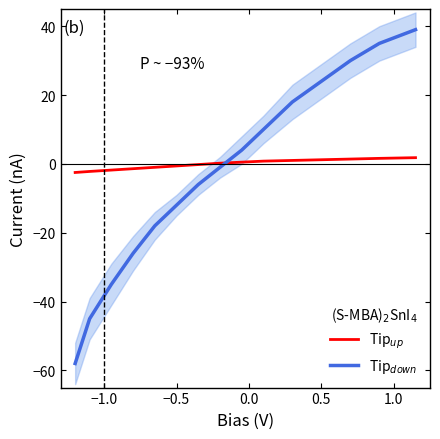

Does the chart have visible grid lines?

No